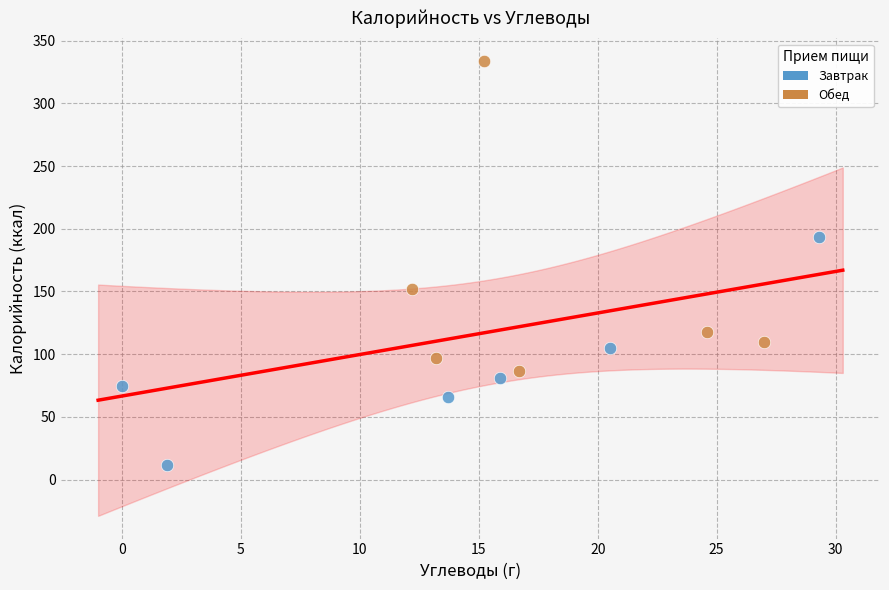

Which series contains the highest Y value?

Обед